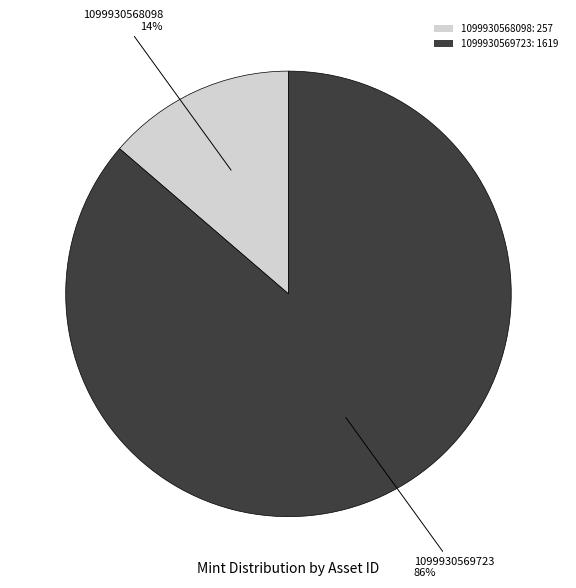

Is the sum of 1099930568098: 257 and 1099930569723: 1619 greater than half?

Yes